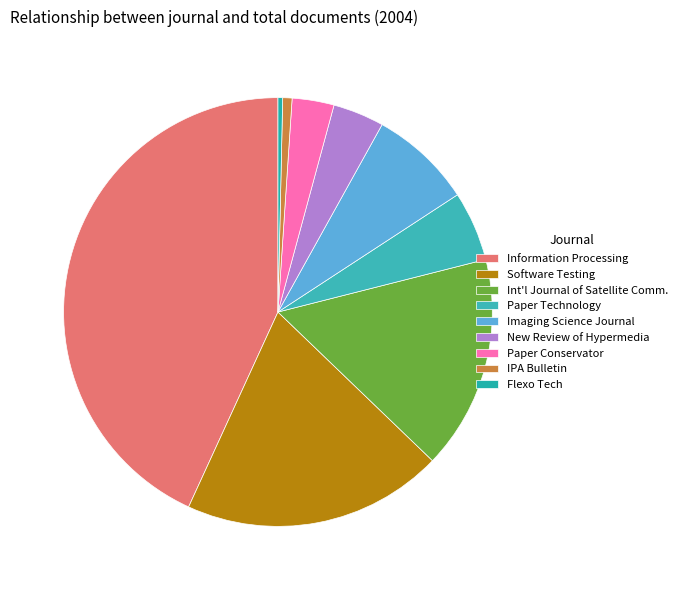

How many segments does this pie chart have?

9